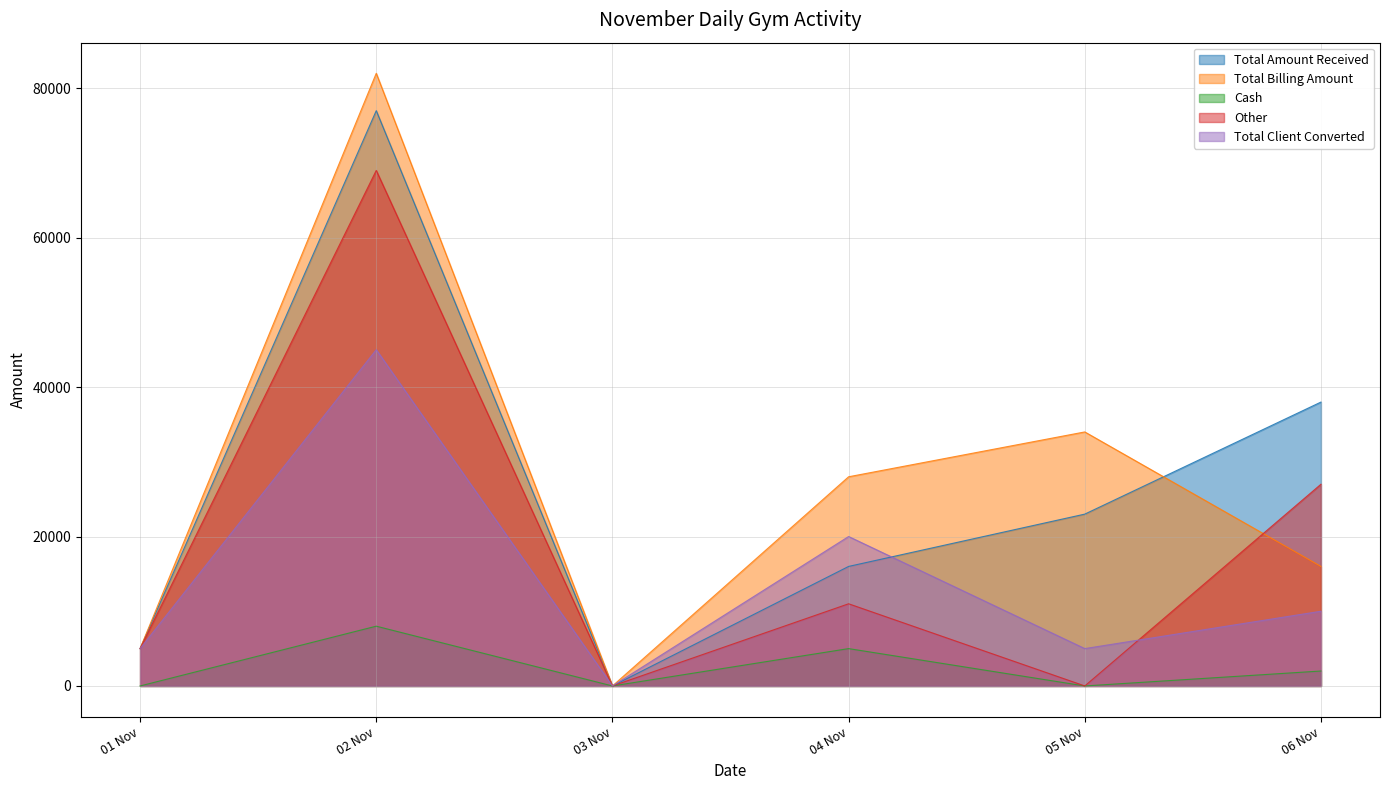

How many interior local peaks does the Other series have?

2